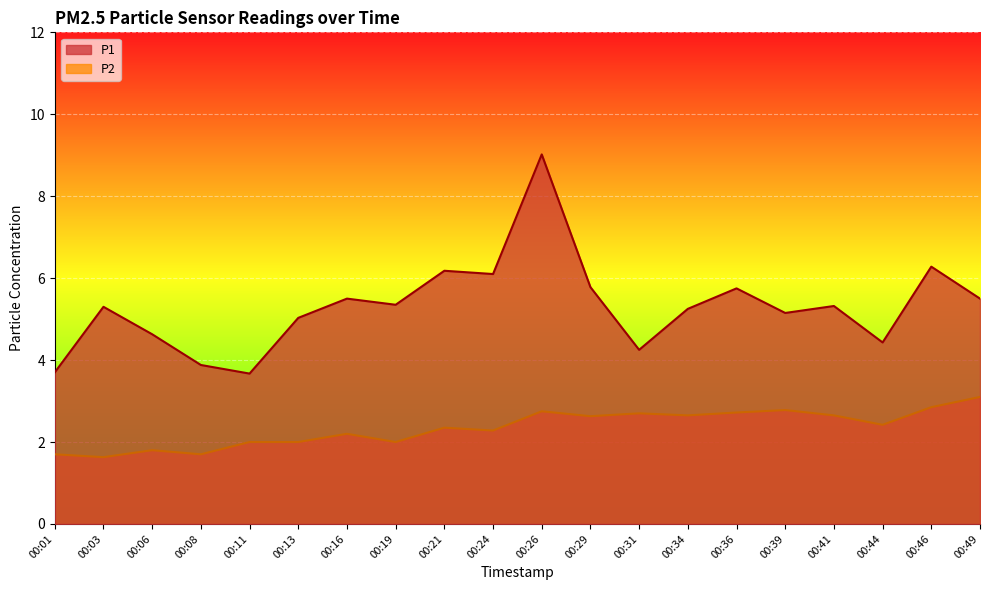

What is the sum of all P2 values?

46.9